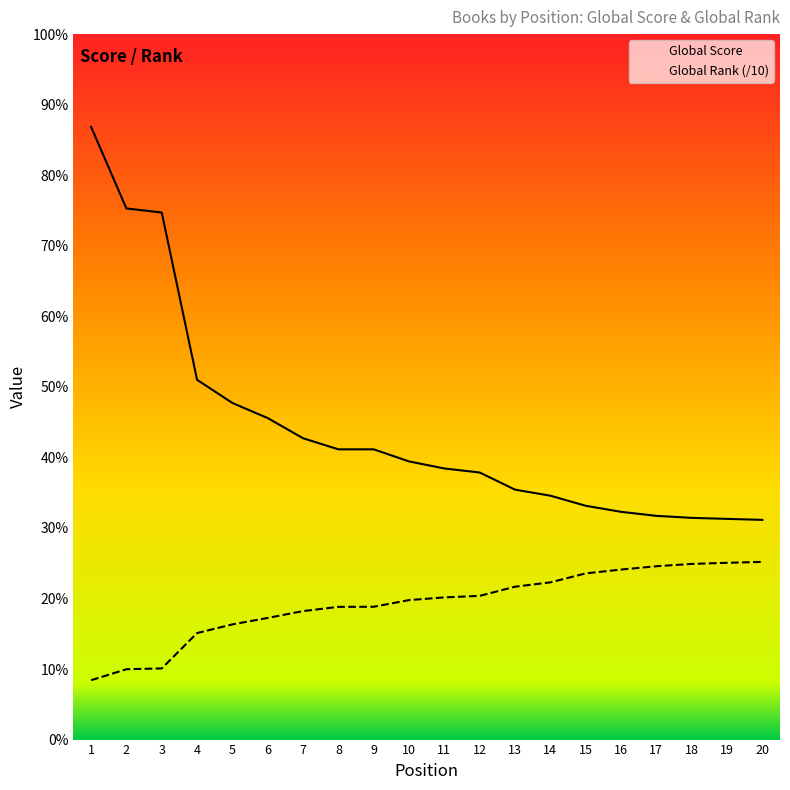

Is it true that Global Rank (scaled) equals 120.7 at 6?

True